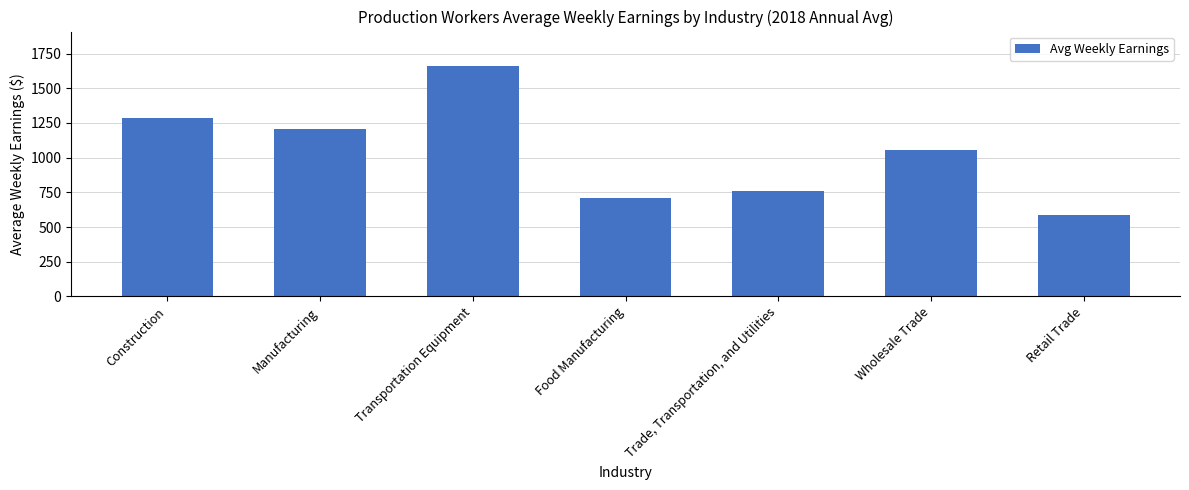

What is the label of the 5th bar from the left?

Trade, Transportation, and Utilities